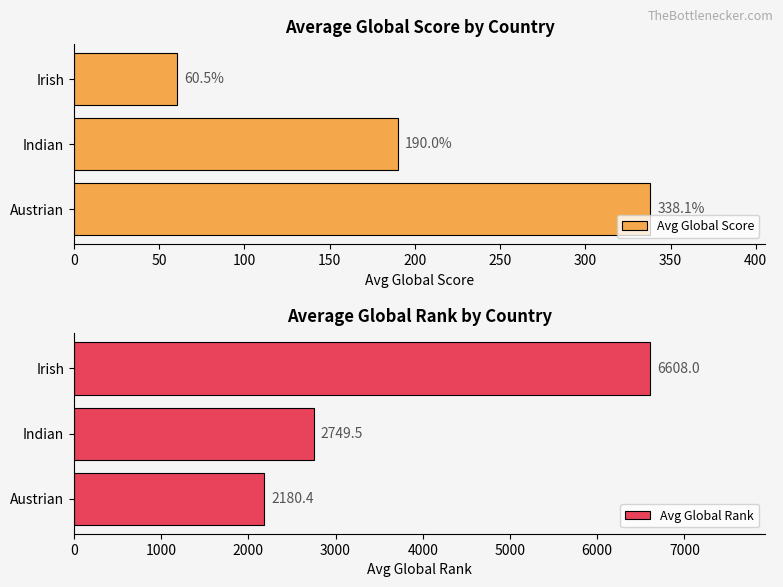

At which label does Avg Global Score reach its peak?

Austrian